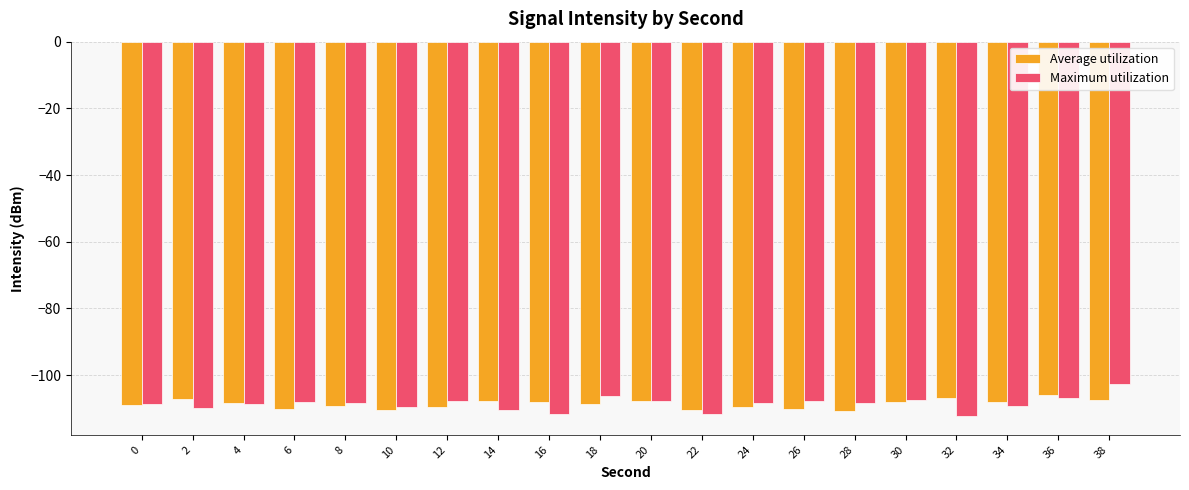

What is the total value across all series at 10?

-220.0